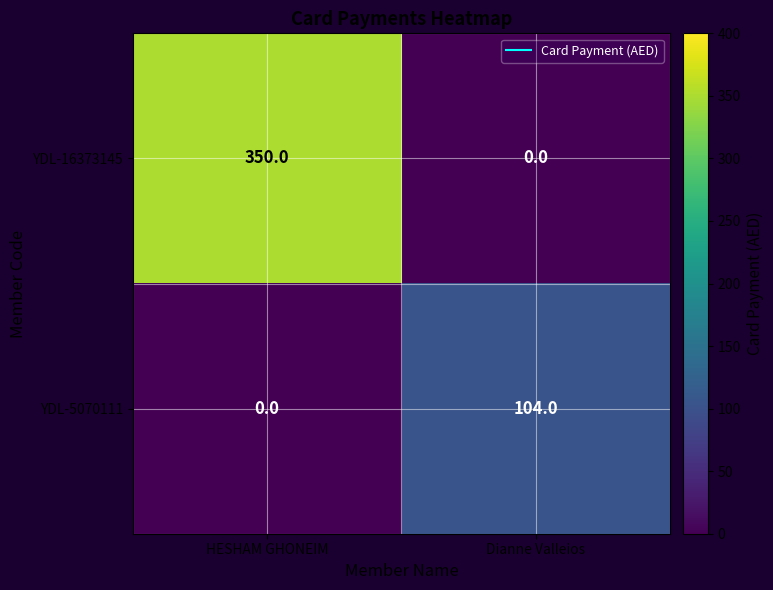

List the series in order of their peak value, lowest first.

YDL-5070111, YDL-16373145